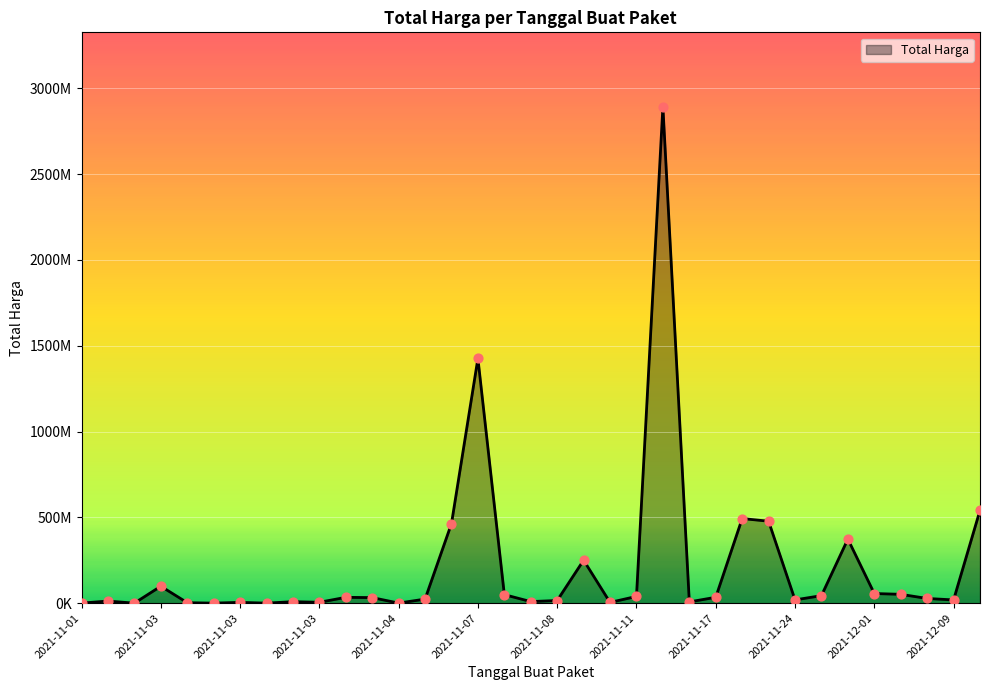

Is this an area chart (filled region under the line)?

Yes